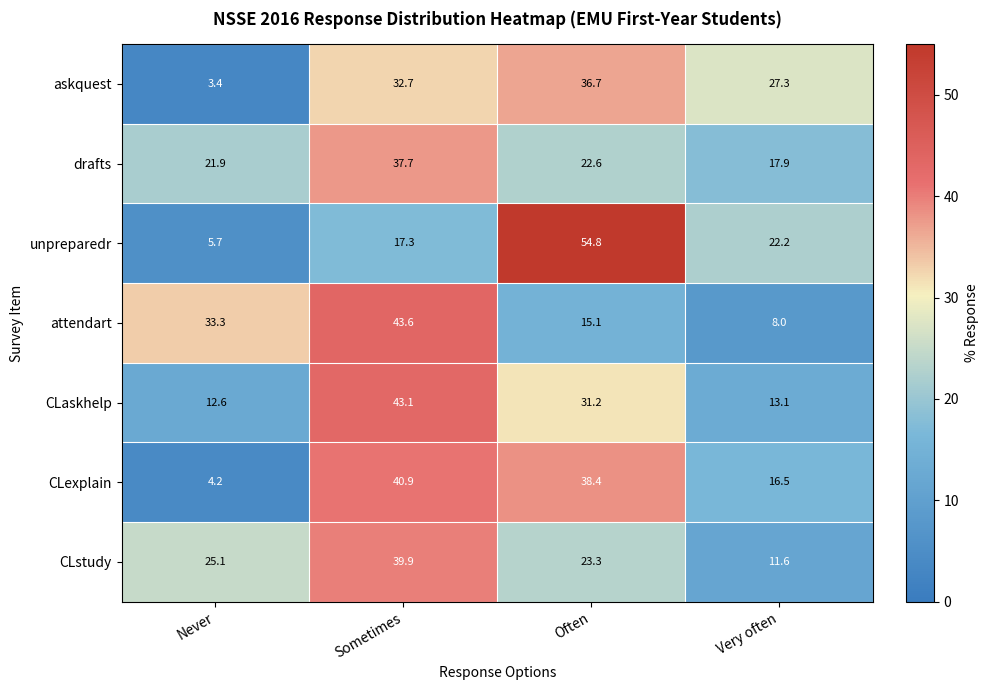

What is the sum of the CLaskhelp values at Very often and Never?

25.7